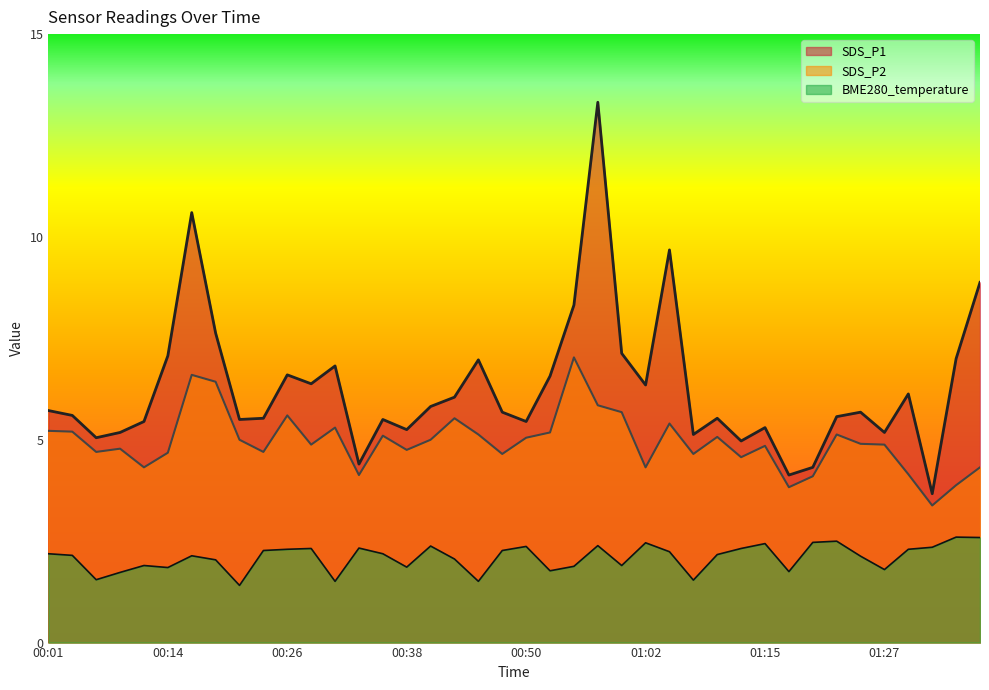

Reading right to left, list all the values displayed in this chart.

SDS_P1: 8.9	7.0	3.7	6.1	5.2	5.7	5.6	4.3	4.1	5.3	5.0	5.5	5.1	9.7	6.3	7.1	13.3	8.3	6.6	5.5	5.7	7.0	6.0	5.8	5.2	5.5	4.4	6.8	6.4	6.6	5.5	5.5	7.6	10.6	7.1	5.5	5.2	5.0	5.6	5.7
SDS_P2: 4.3	3.9	3.4	4.2	4.9	4.9	5.1	4.1	3.8	4.8	4.6	5.1	4.7	5.4	4.3	5.7	5.8	7.0	5.2	5.0	4.7	5.1	5.5	5.0	4.8	5.1	4.1	5.3	4.9	5.6	4.7	5.0	6.4	6.6	4.7	4.3	4.8	4.7	5.2	5.2
BME280_temperature: 2.6	2.6	2.4	2.3	1.8	2.1	2.5	2.5	1.8	2.4	2.3	2.2	1.5	2.2	2.5	1.9	2.4	1.9	1.8	2.4	2.3	1.5	2.1	2.4	1.9	2.2	2.3	1.5	2.3	2.3	2.3	1.4	2.0	2.1	1.9	1.9	1.7	1.6	2.1	2.2